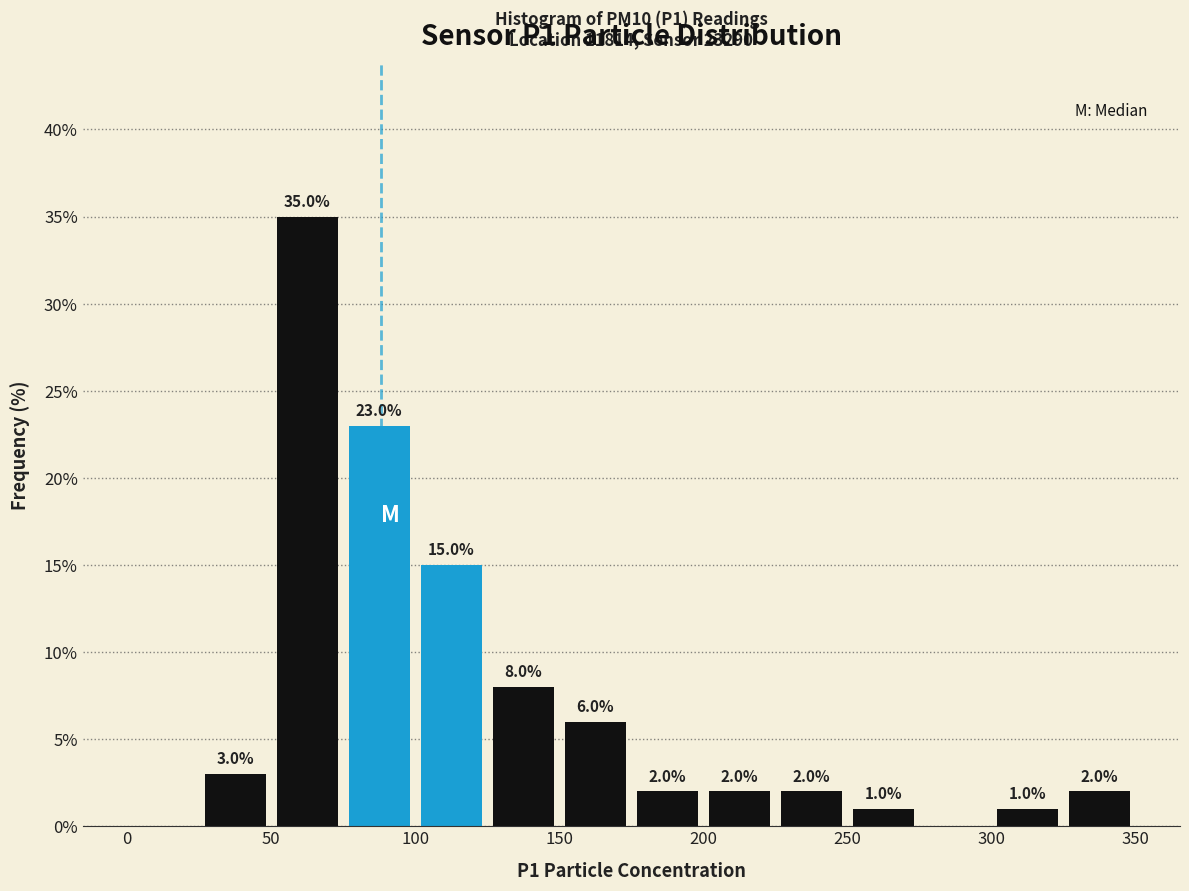

Which range on the x-axis has the tallest bar?

50 to 75